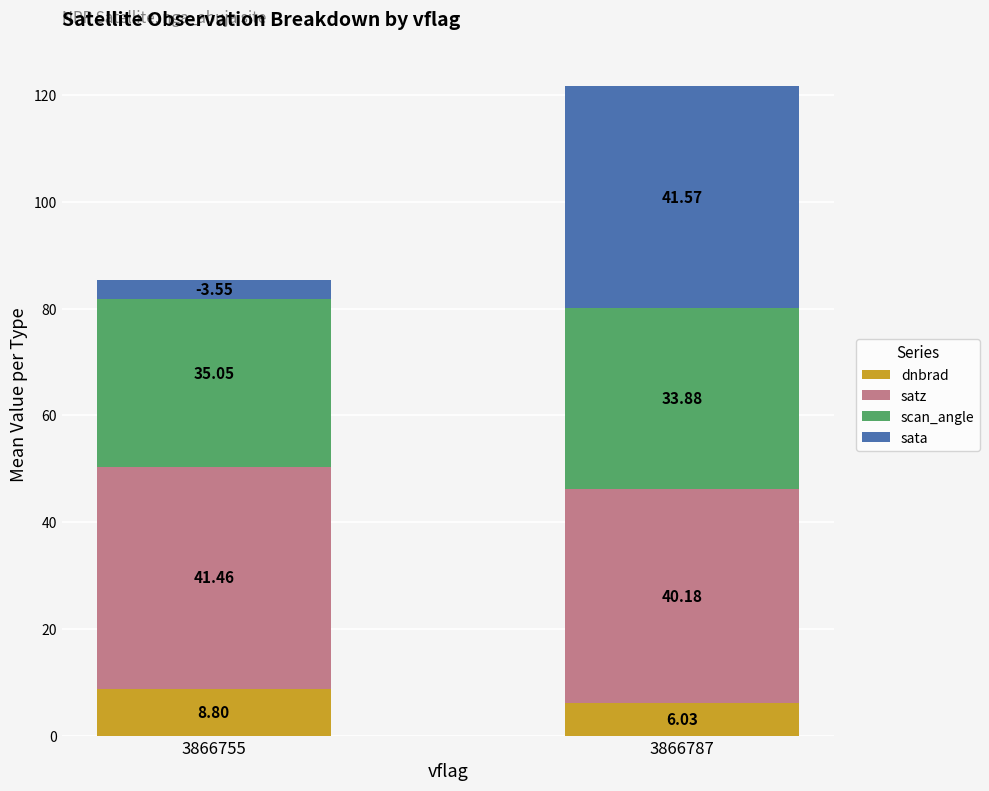

The scan_angle series shows 46.4 at 3866787. True or false?

False